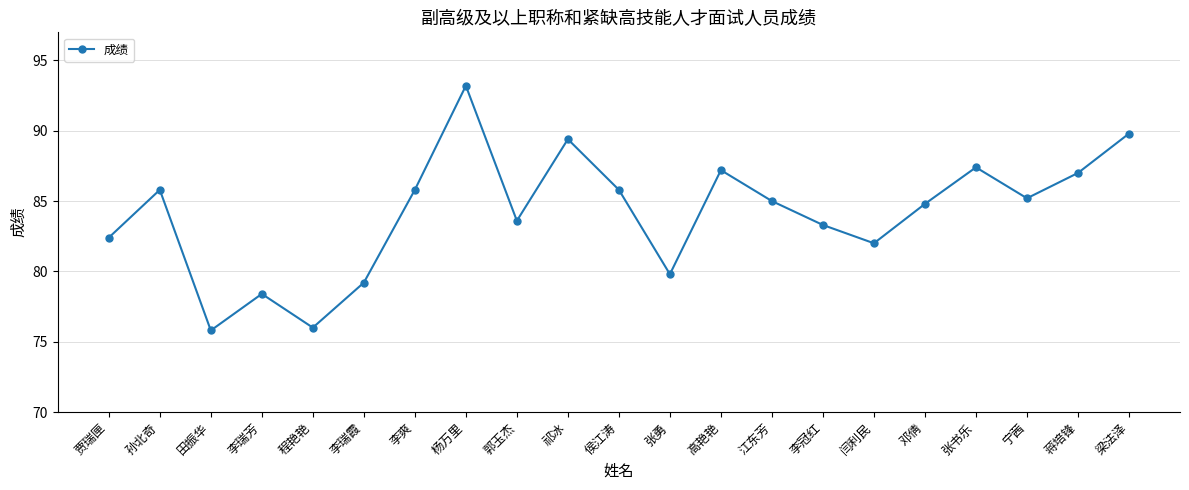

What value does the data have at 蒋培锋?

87.0